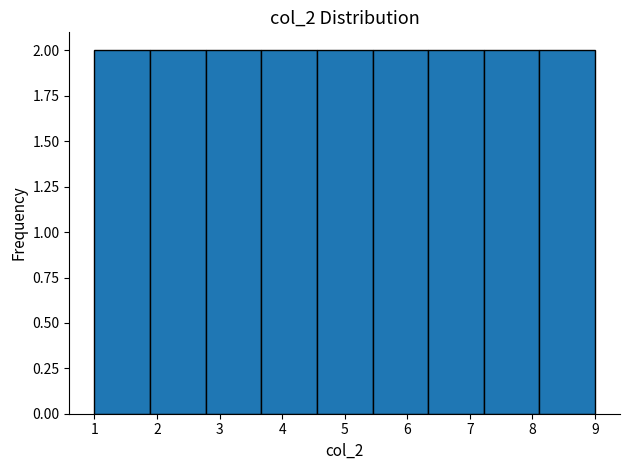

Reading left to right, transcribe this chart: for each bar, give the range it covers on the x-axis and its height. Neither the bar edges nor the heights are printed on the chart, so give them approximately, as read against the axes.

1.0 to 1.9: 2
1.9 to 2.8: 2
2.8 to 3.7: 2
3.7 to 4.6: 2
4.6 to 5.4: 2
5.4 to 6.3: 2
6.3 to 7.2: 2
7.2 to 8.1: 2
8.1 to 9.0: 2